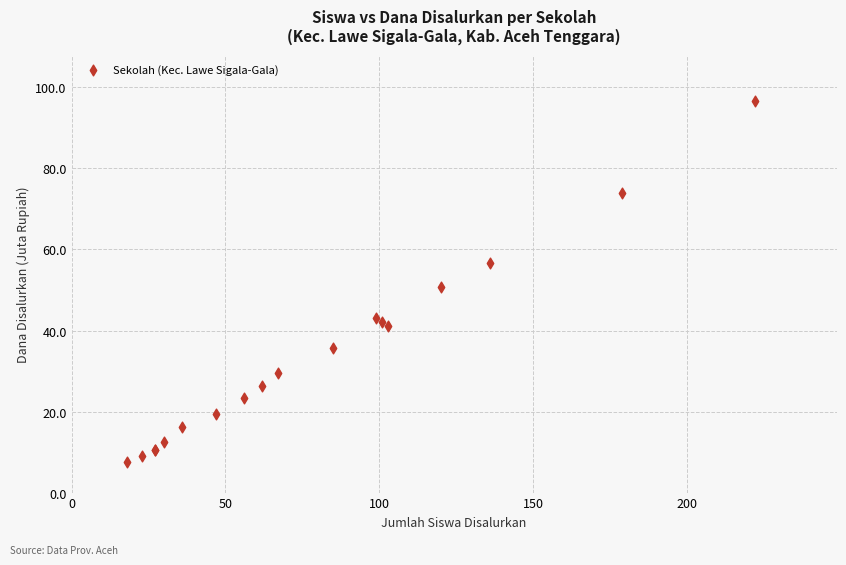

What Y value in the scatter plot is closest to 52?

50.9